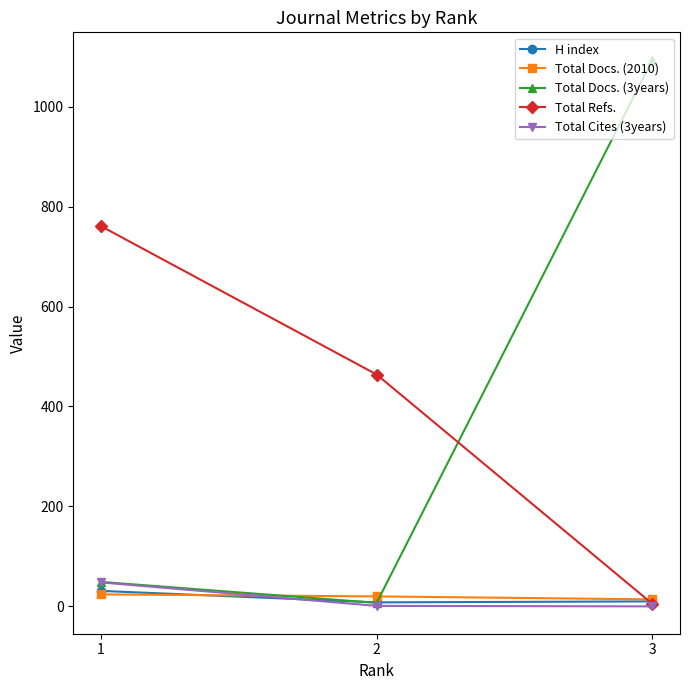

Which series has the largest range (max minus min)?

Total Docs. (3years)